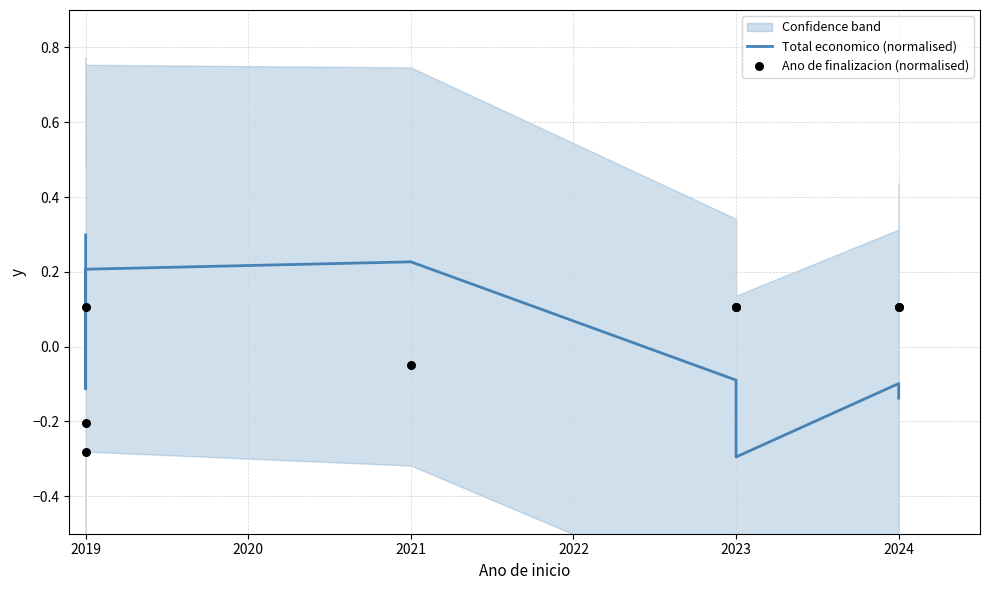

Which series reaches the maximum Y coordinate?

Total economico (normalised)